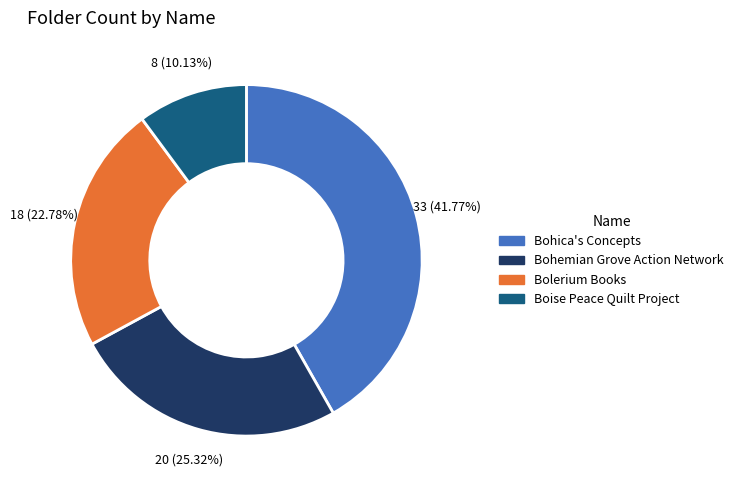

Between Boise Peace Quilt Project and Bolerium Books, which is larger?

Bolerium Books